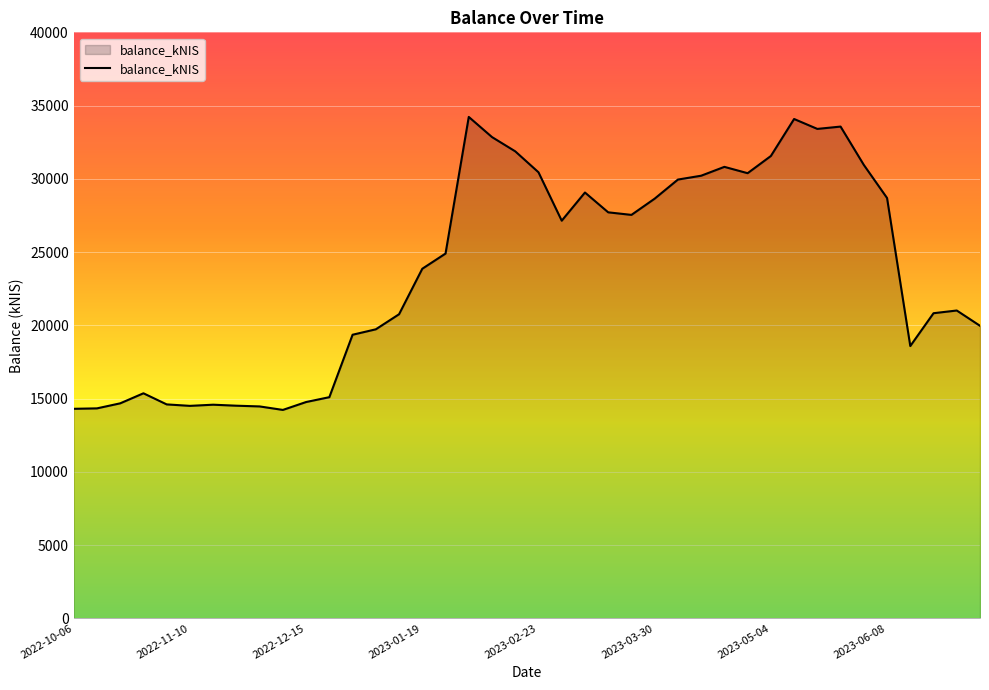

What is the minimum value shown in the chart?

14224.5